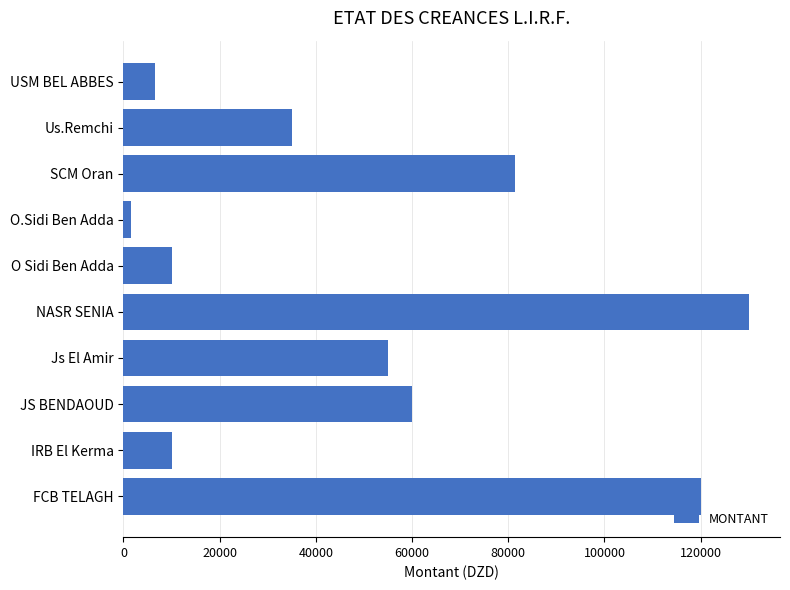

What is the change in value from FCB TELAGH to Us.Remchi?

-85000